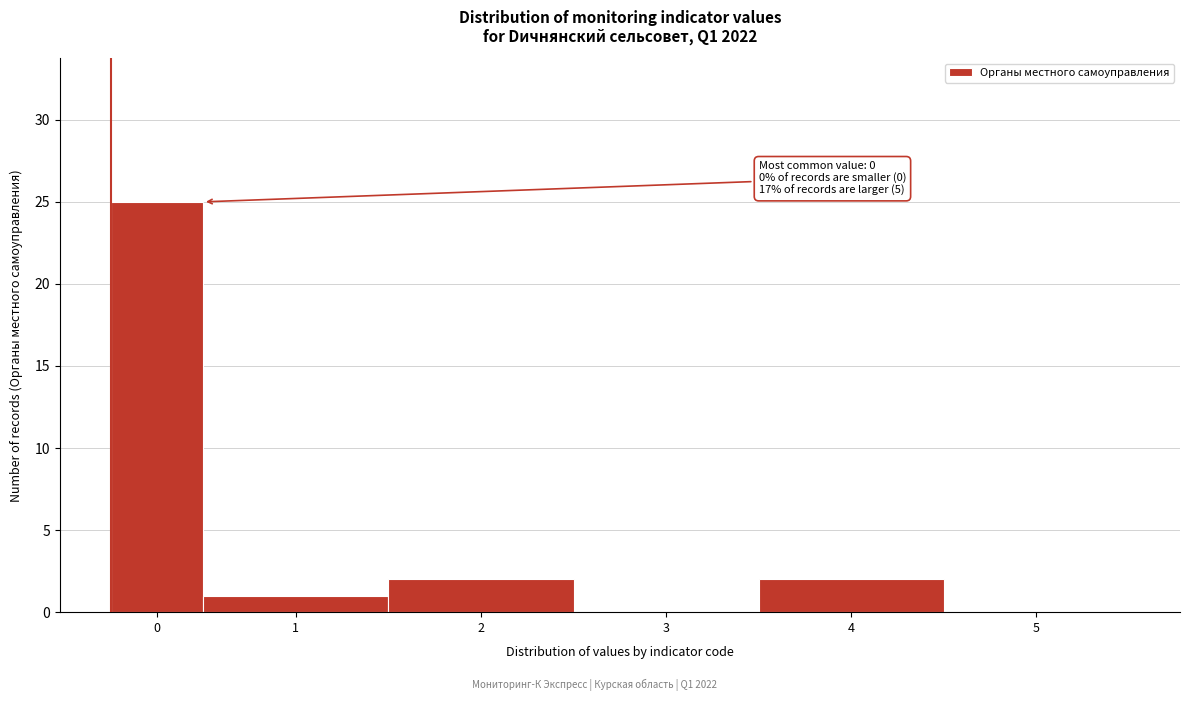

Reading left to right, what are all the values shown in this chart?

0=25	1=1	2=2	3=0	4=2	5=0